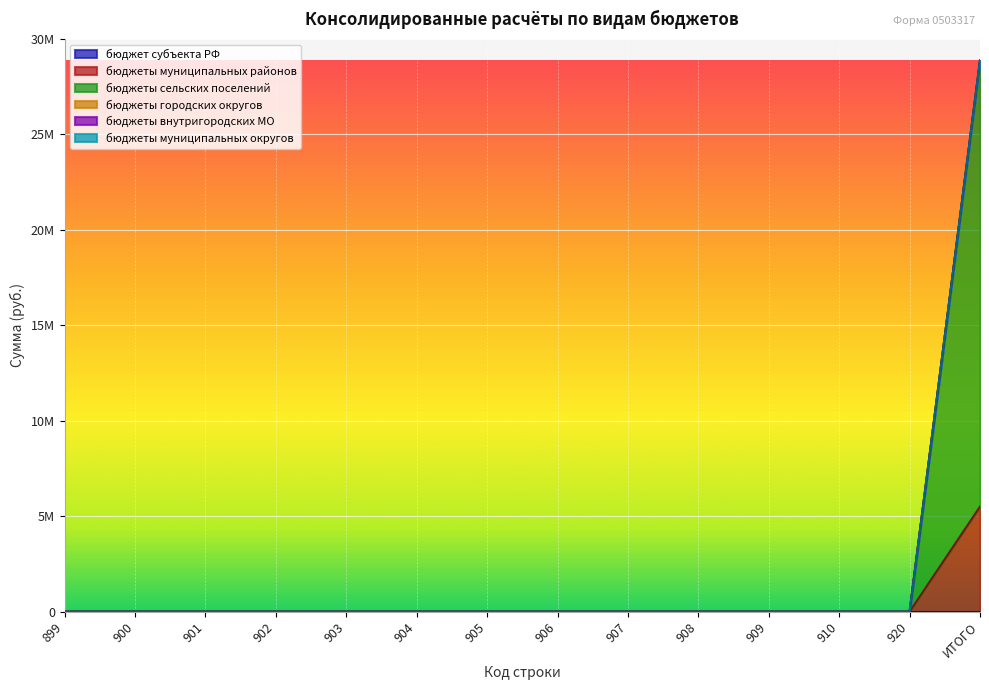

How many series are shown in this chart?

6